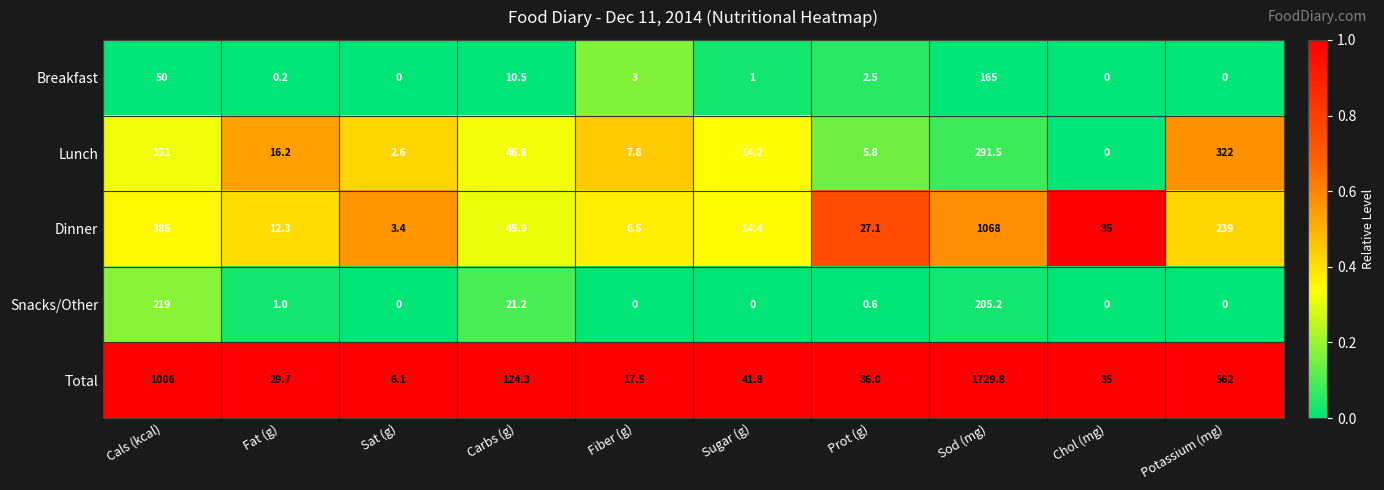

Which series has the largest total across all categories?

Total